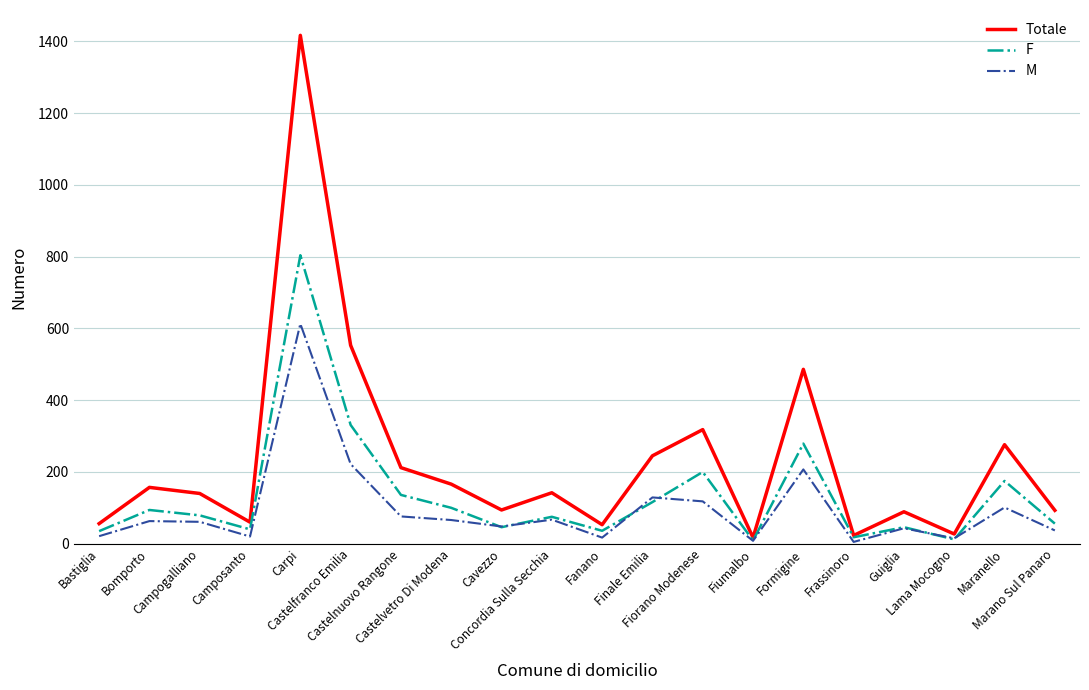

True or false: M and F cross at least once.

True